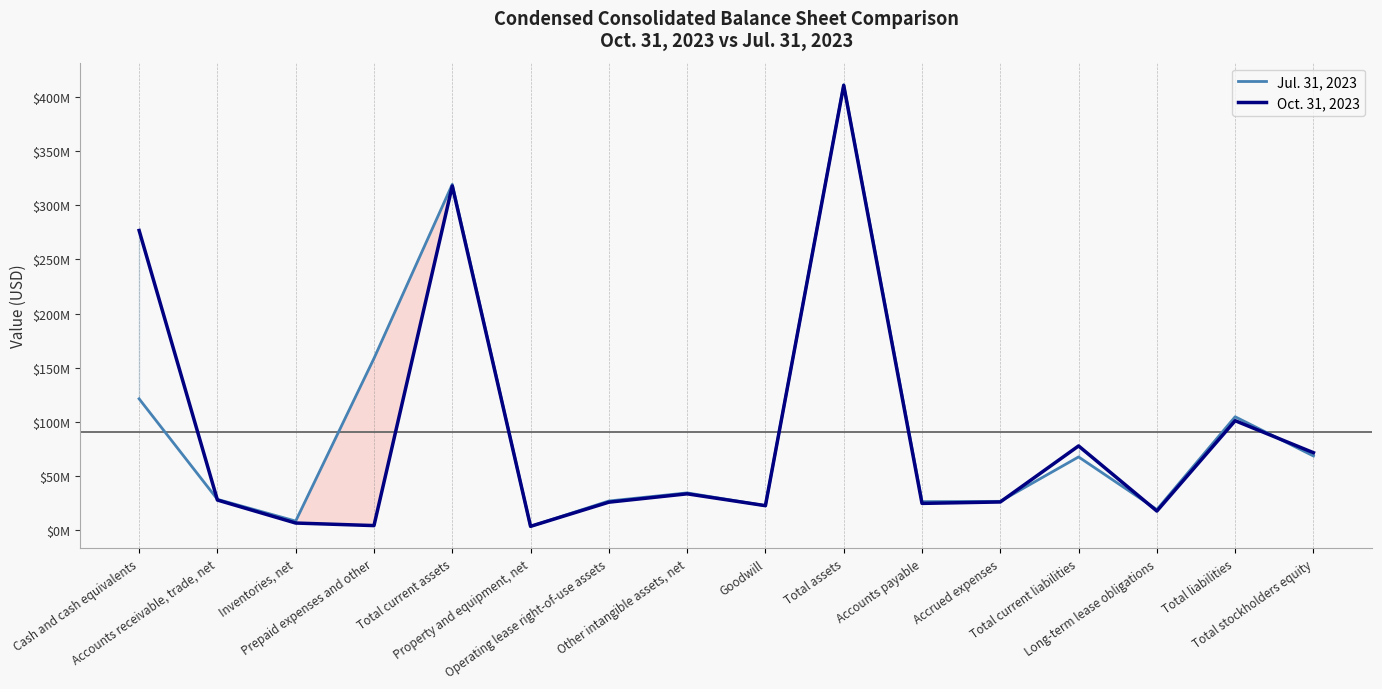

What is the sum of all Jul. 31, 2023 values?

1449513000